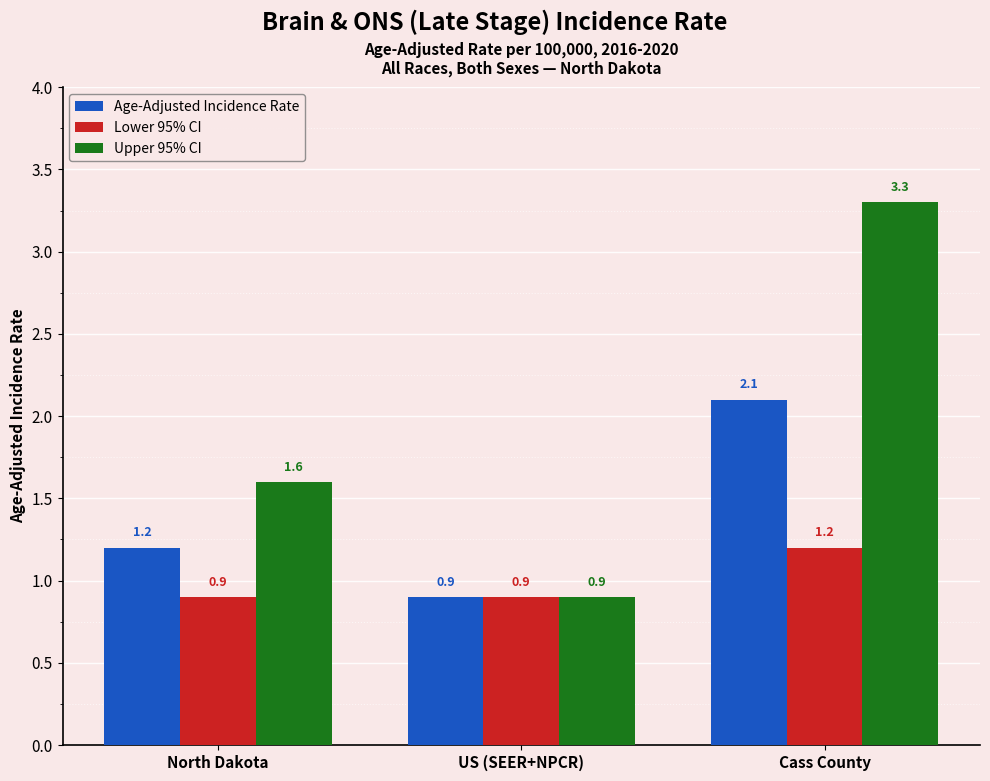

At North Dakota, list the series in order from largest to smallest.

Upper 95% CI, Age-Adjusted Incidence Rate, Lower 95% CI